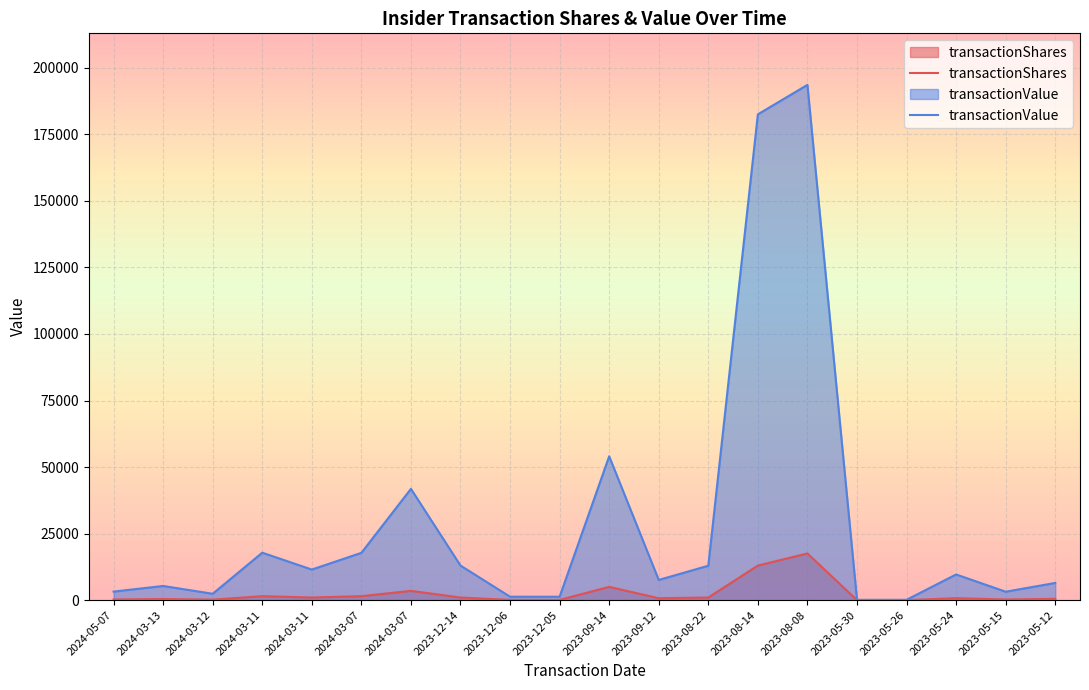

Which series changed the most between 2023-08-14 and 2023-05-26?

transactionValue